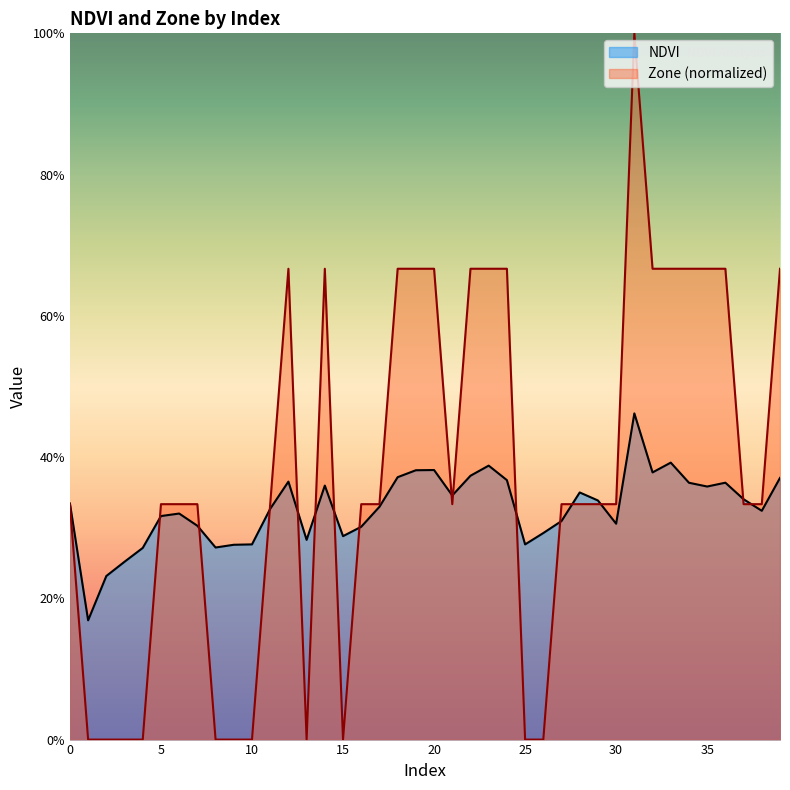

The value of Zone at 11 is 0.3. True or false?

True